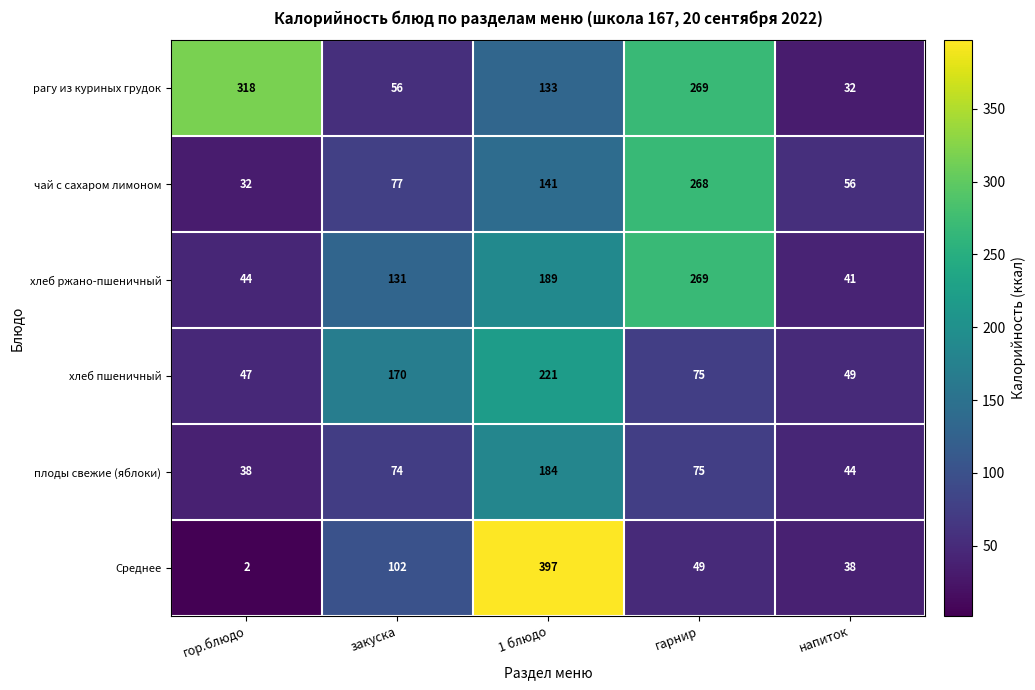

Read the чай с сахаром лимоном value at гор.блюдо.

32